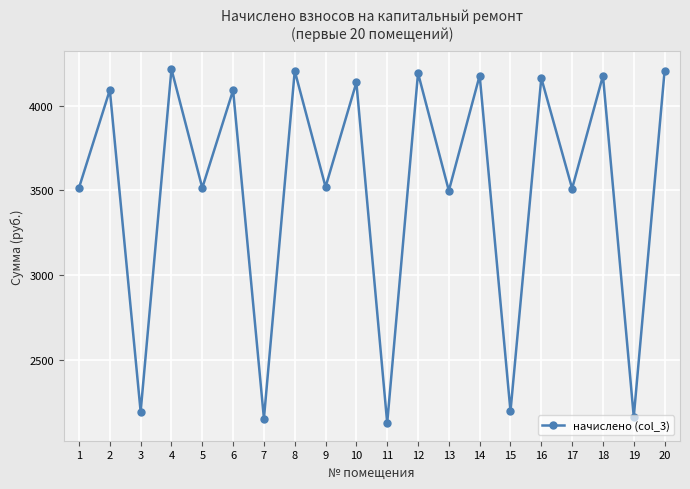

What is the minimum value shown in the chart?

2127.0